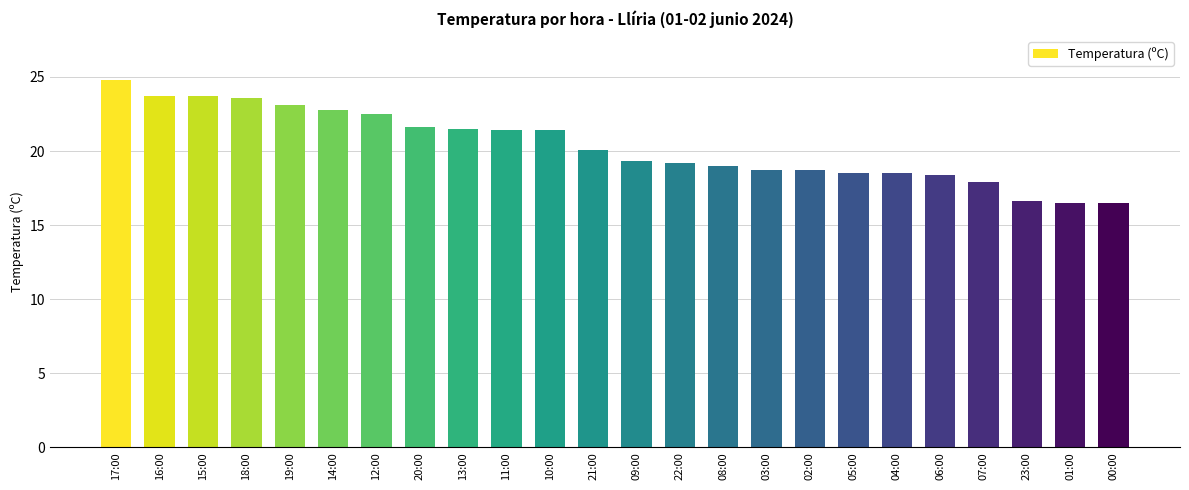

What is the difference between the maximum and minimum values?

8.3